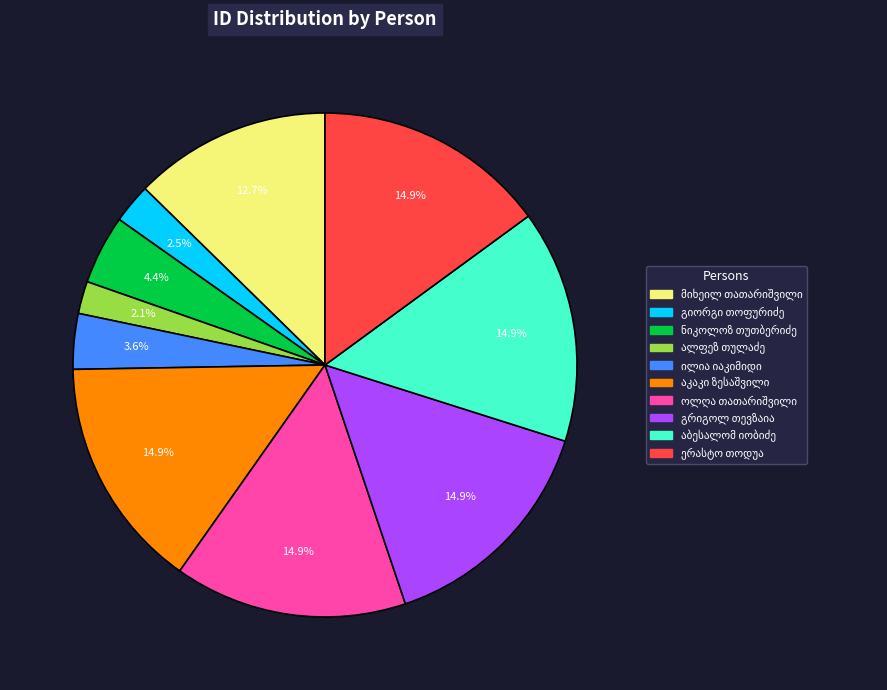

Does any single category account for the majority?

No